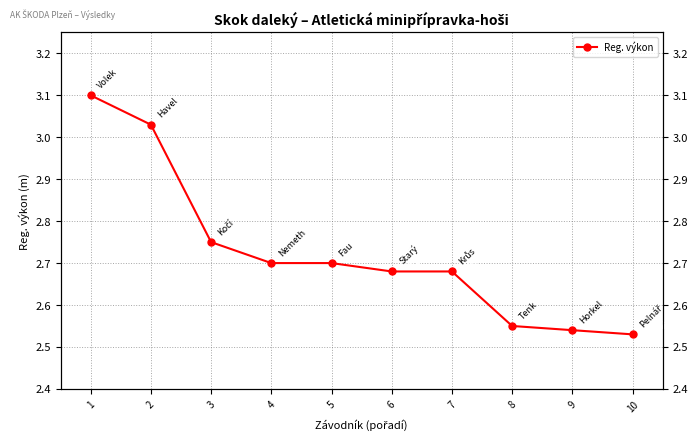

Is this an area chart (filled region under the line)?

No